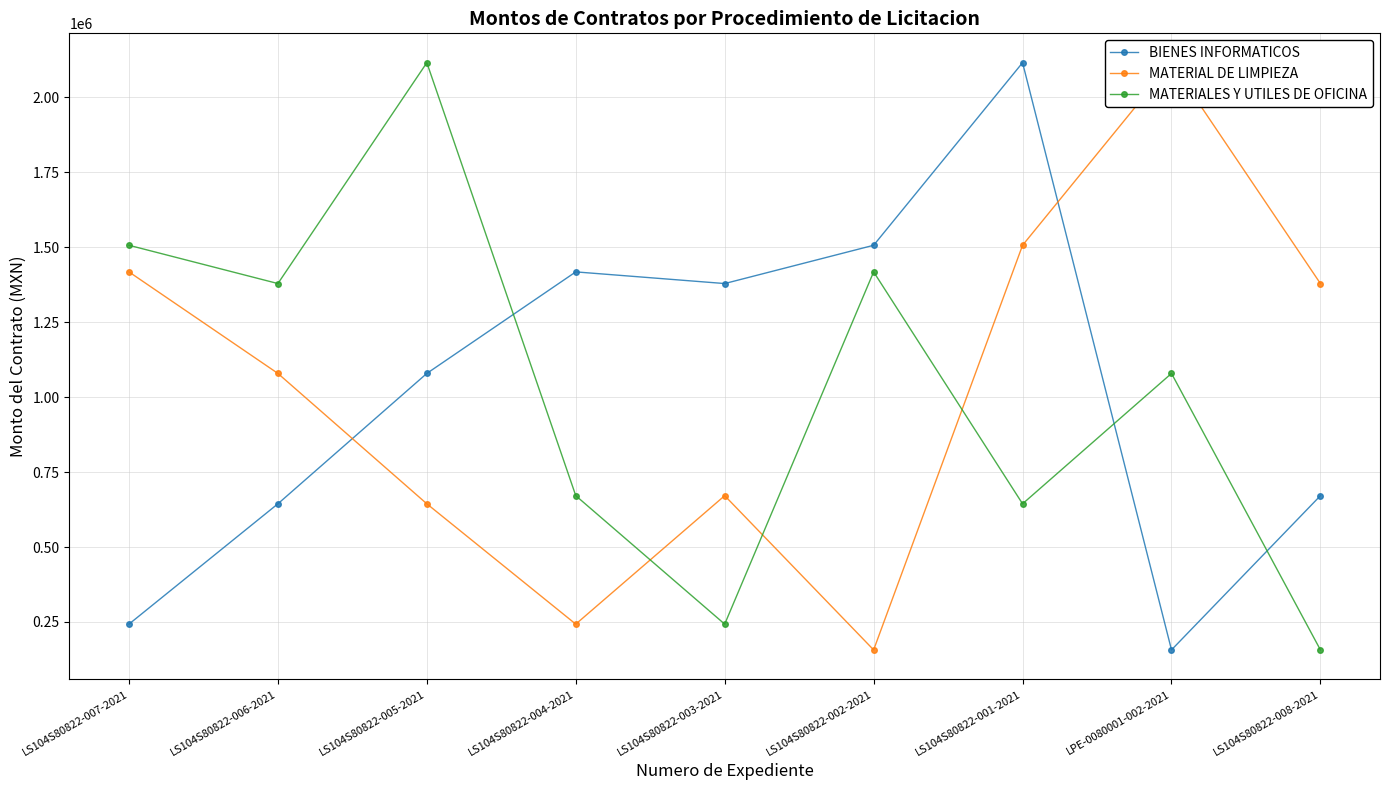

How many distinct data groups are displayed?

3